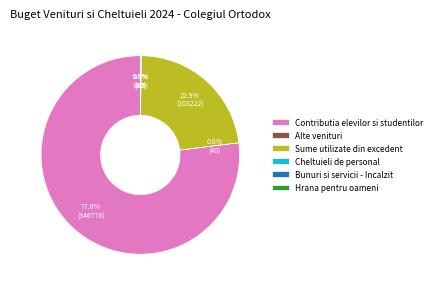

Which category has the biggest portion of the pie?

Contributia elevilor si studentilor